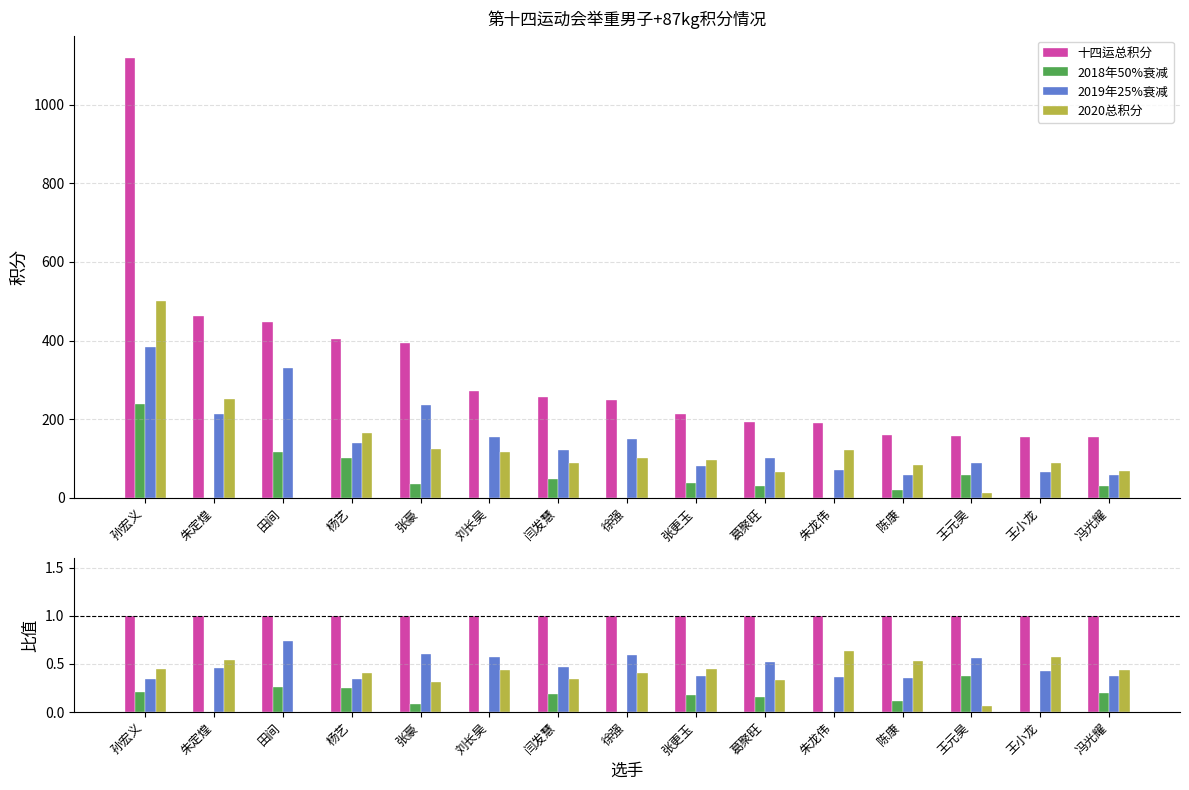

At which category does the chart reach its minimum across all series?

朱定煌